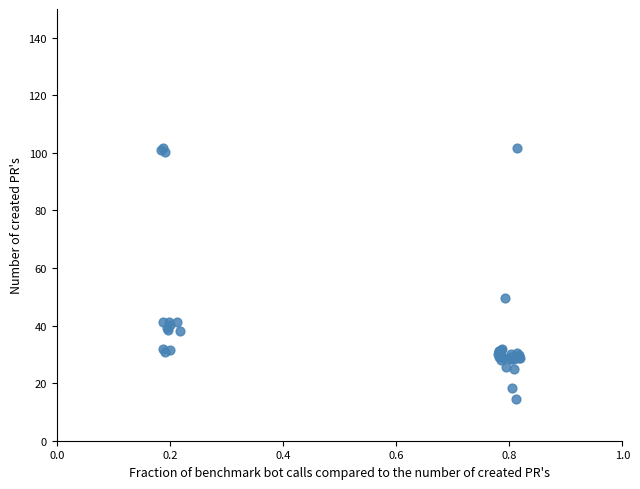

What Y value in the scatter plot is closest to 58?

49.6